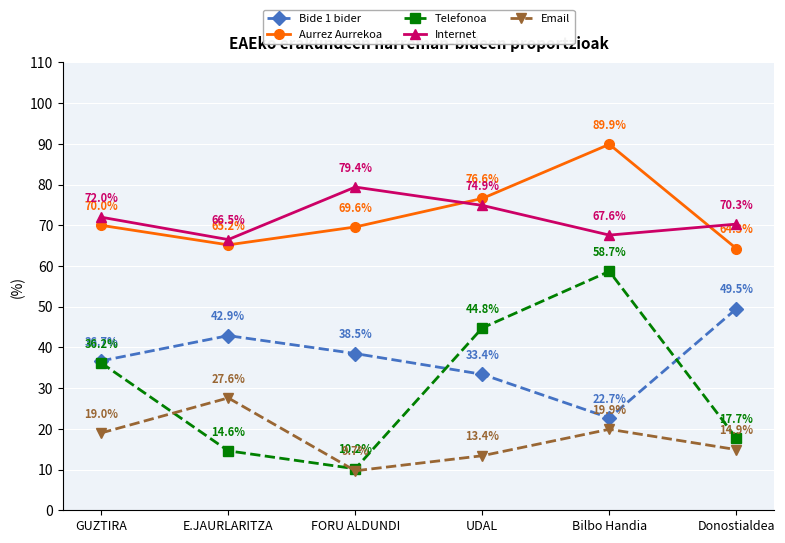

Rank the series at E.JAURLARITZA from highest to lowest value.

Internet, Aurrez Aurrekoa, Bide 1 bider, Email, Telefonoa